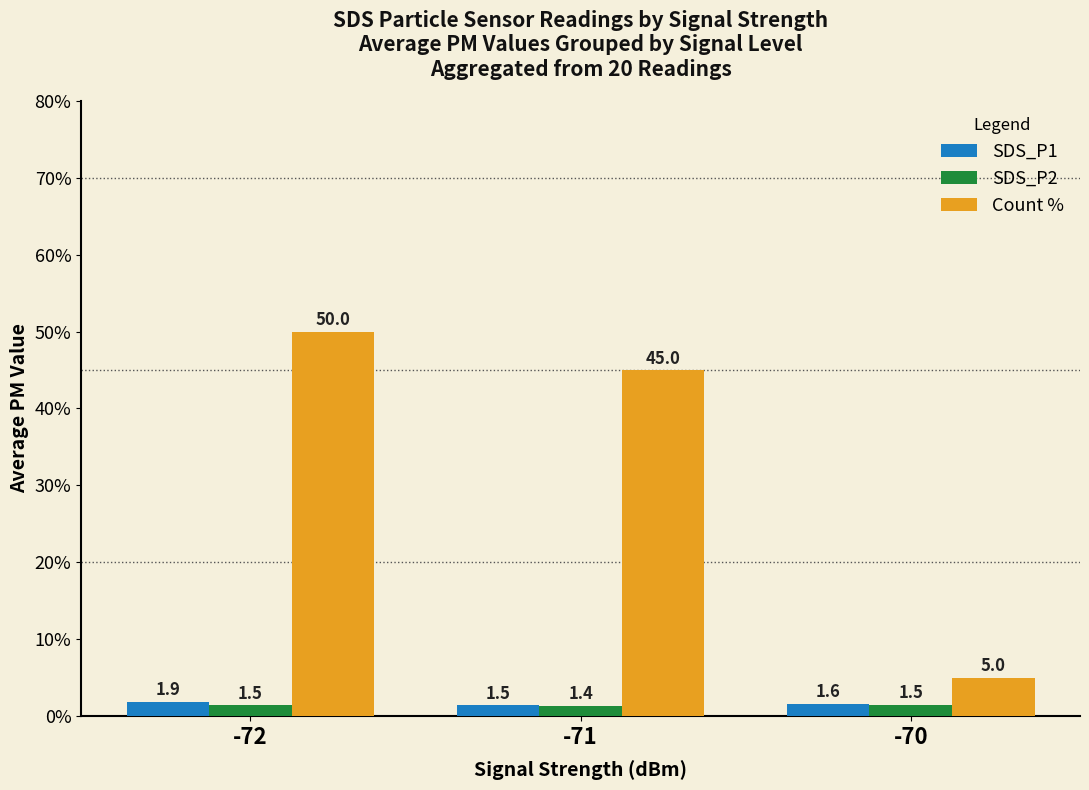

How many bars are there in each group?

3